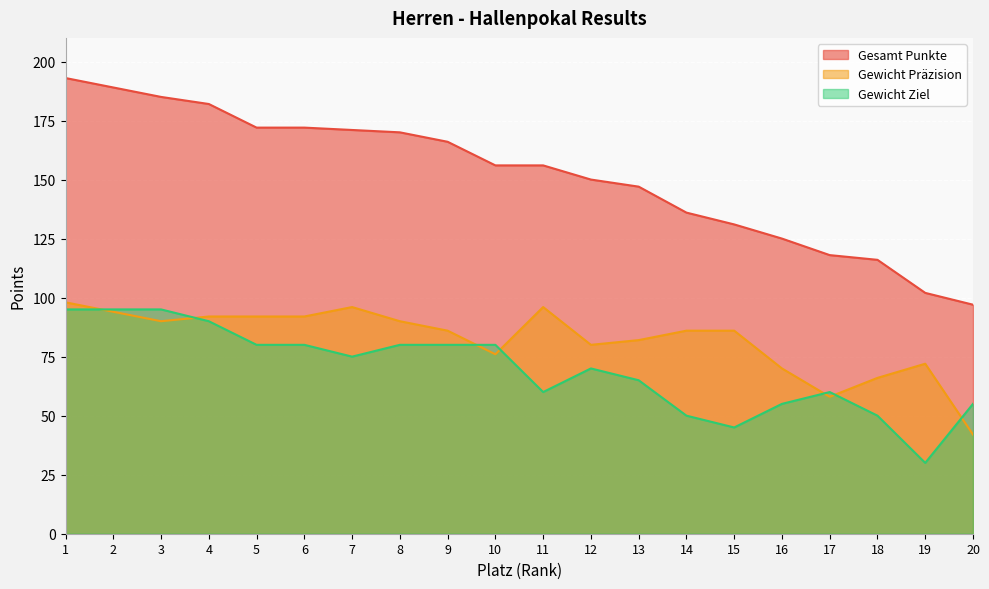

Which category has the lowest value in the Gewicht Ziel series?

19